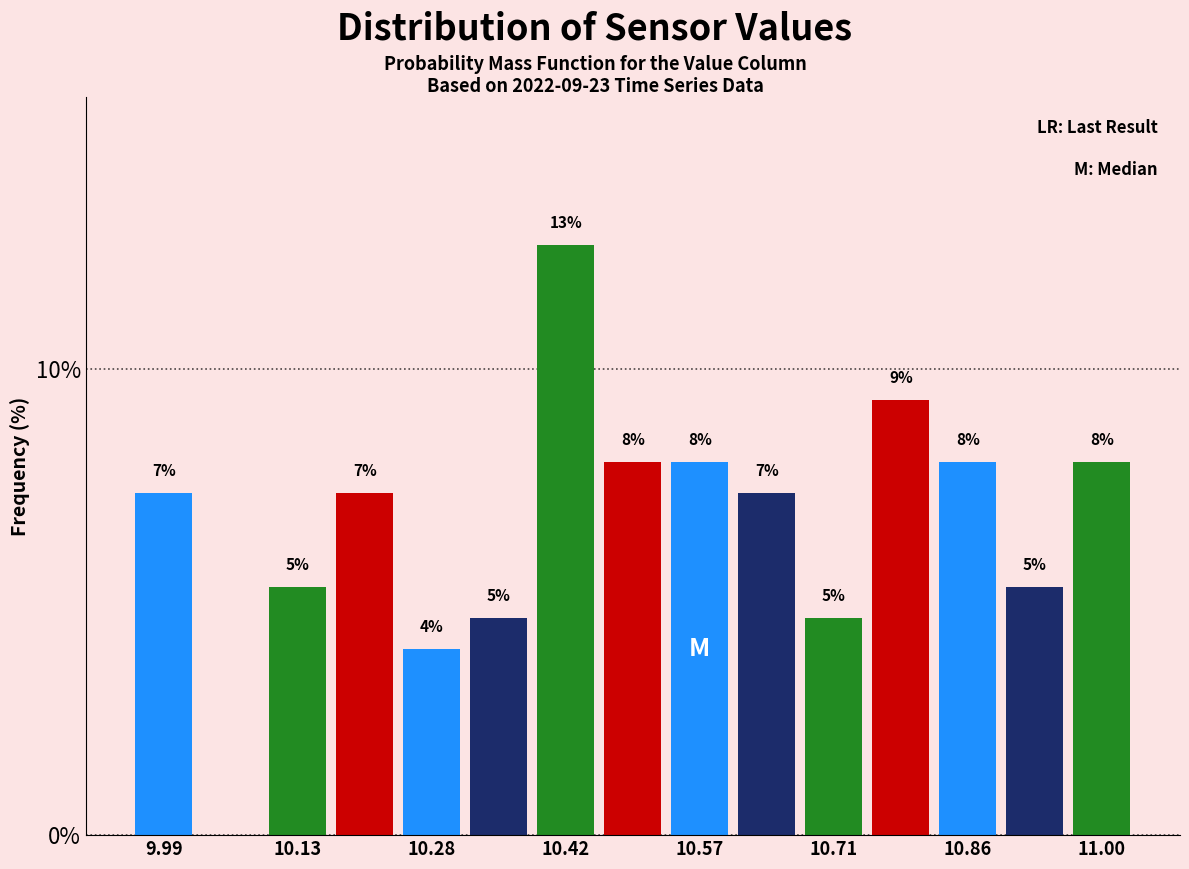

Read against the x-axis, roughly where is the centre of the tallest bar?

10.42